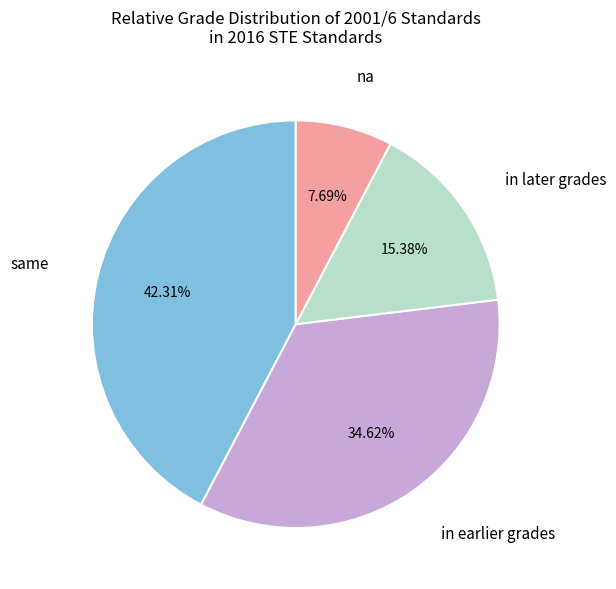

What percentage is the same slice, to the nearest percent?

42%